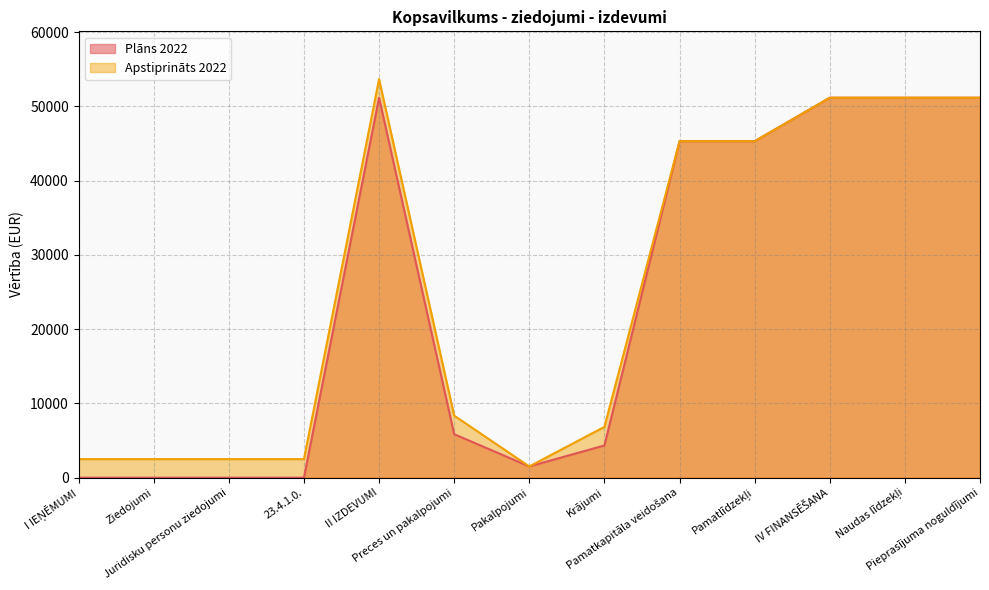

What is the difference between the second highest and minimum values in the Apstiprināts 2022 series?

49642